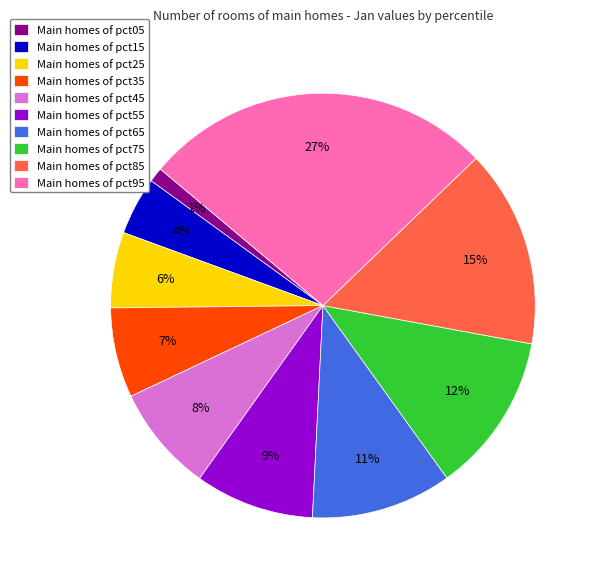

How many segments does this pie chart have?

10